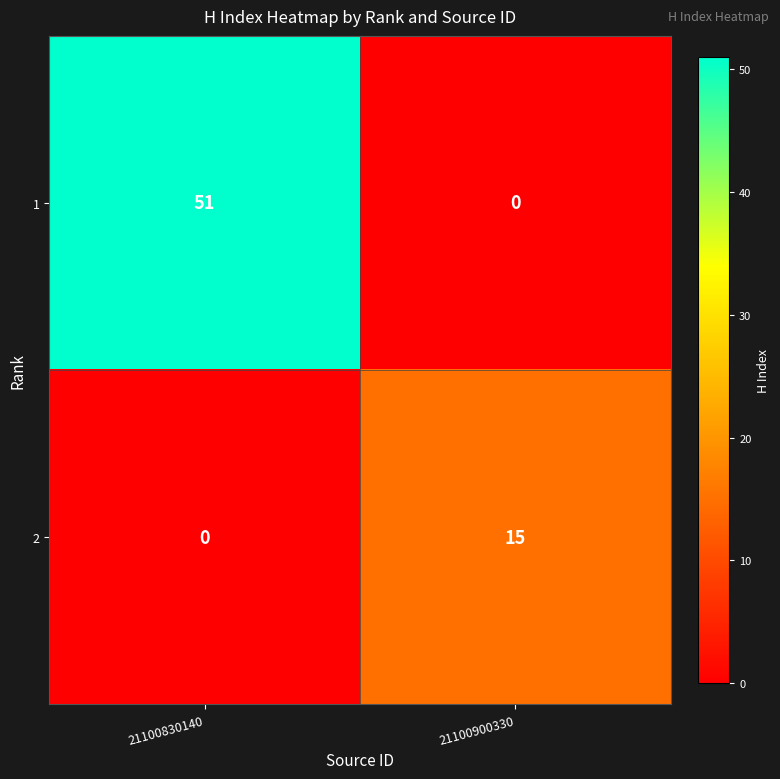

Rank the series at 21100900330 from lowest to highest value.

1, 2